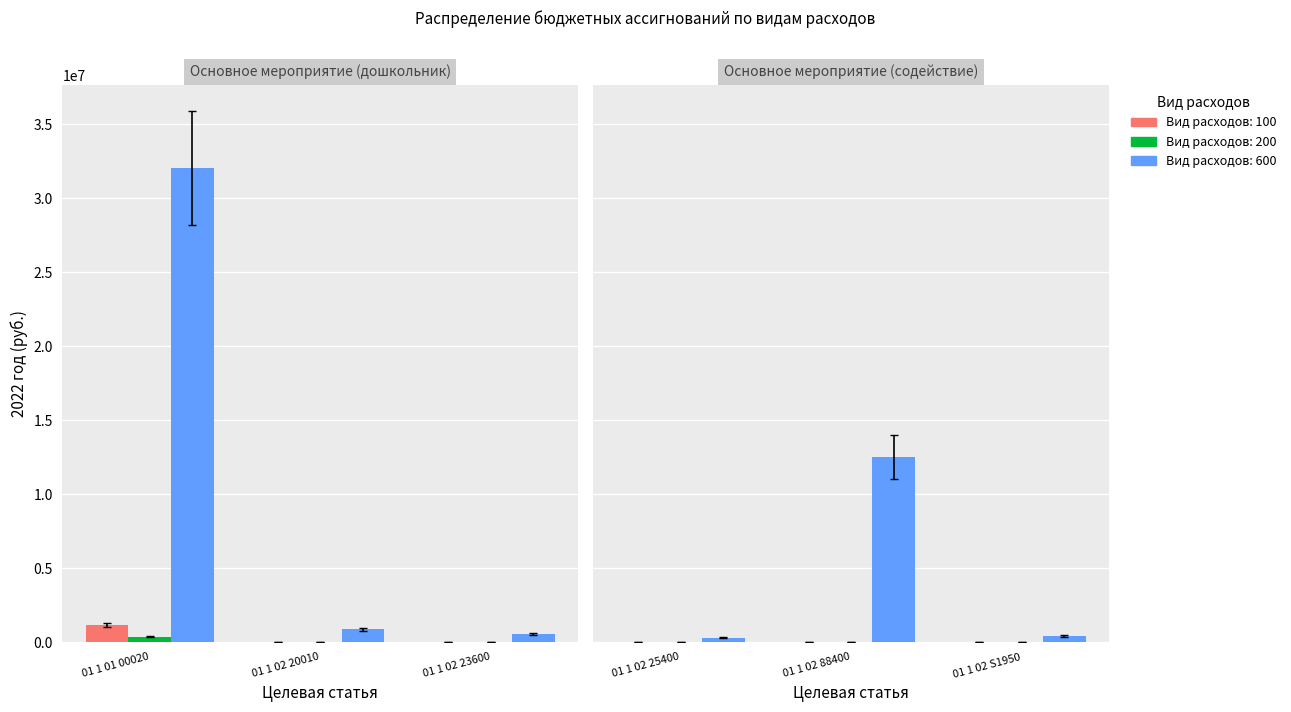

What is the label of the 6th bar from the left?

01 1 02 S1950